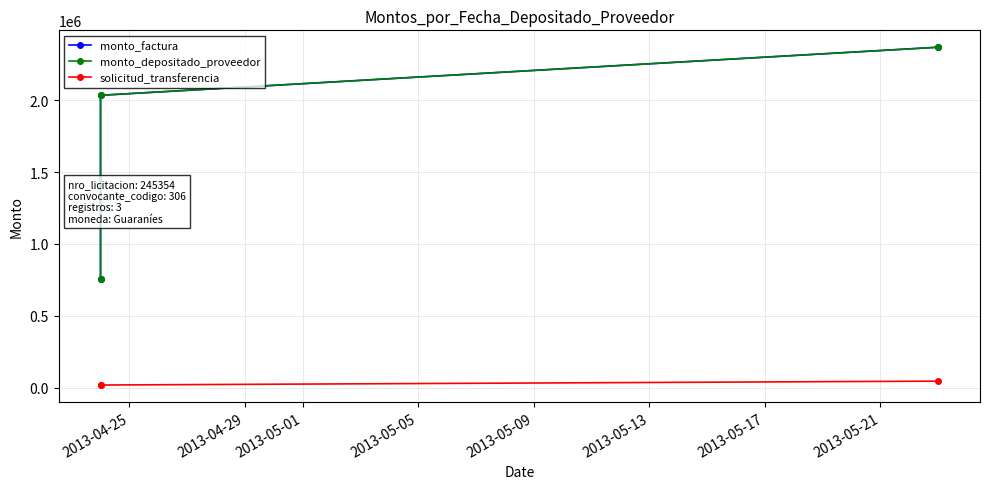

The value of solicitud_transferencia at 2013-04-29 is 19939. True or false?

True